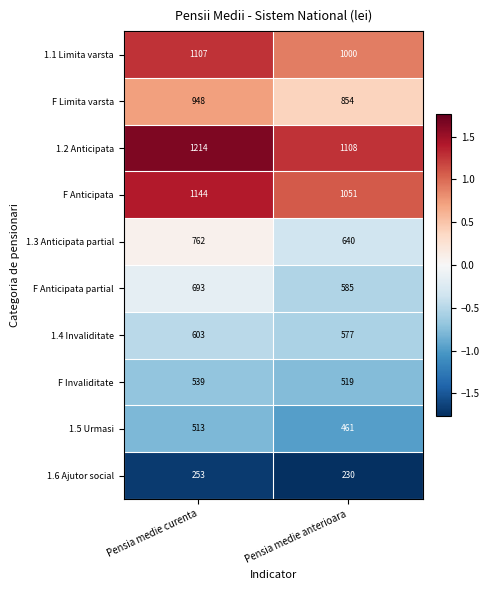

What is the difference between the highest and lowest values at Pensia medie anterioara?

878